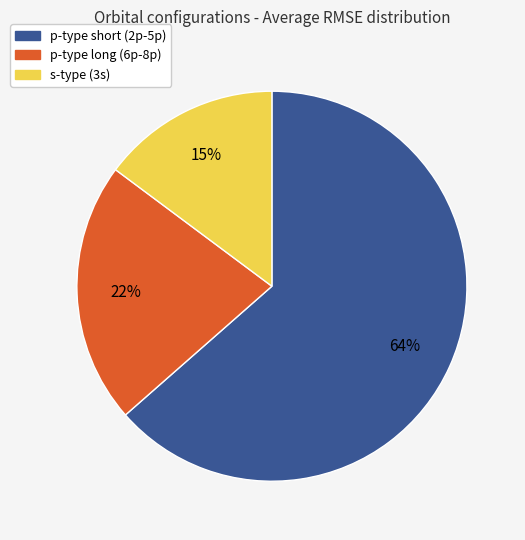

Count the number of slices in the pie.

3